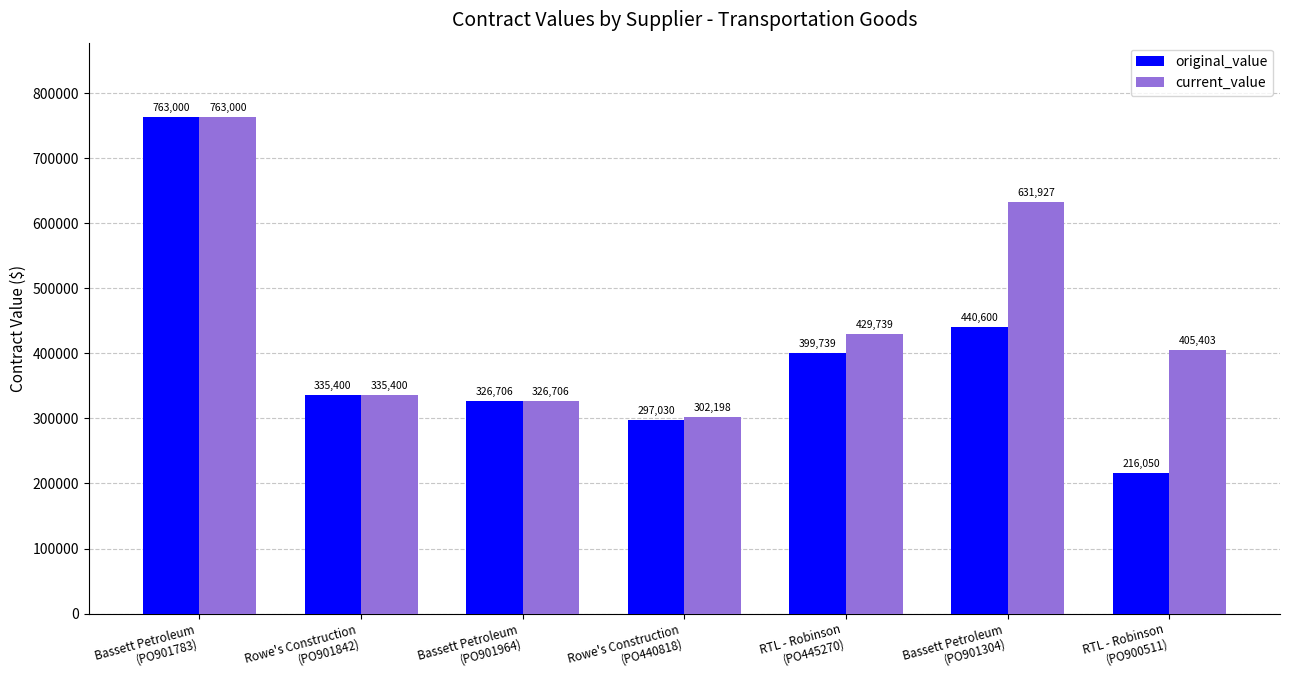

Which series has the largest total across all categories?

current_value